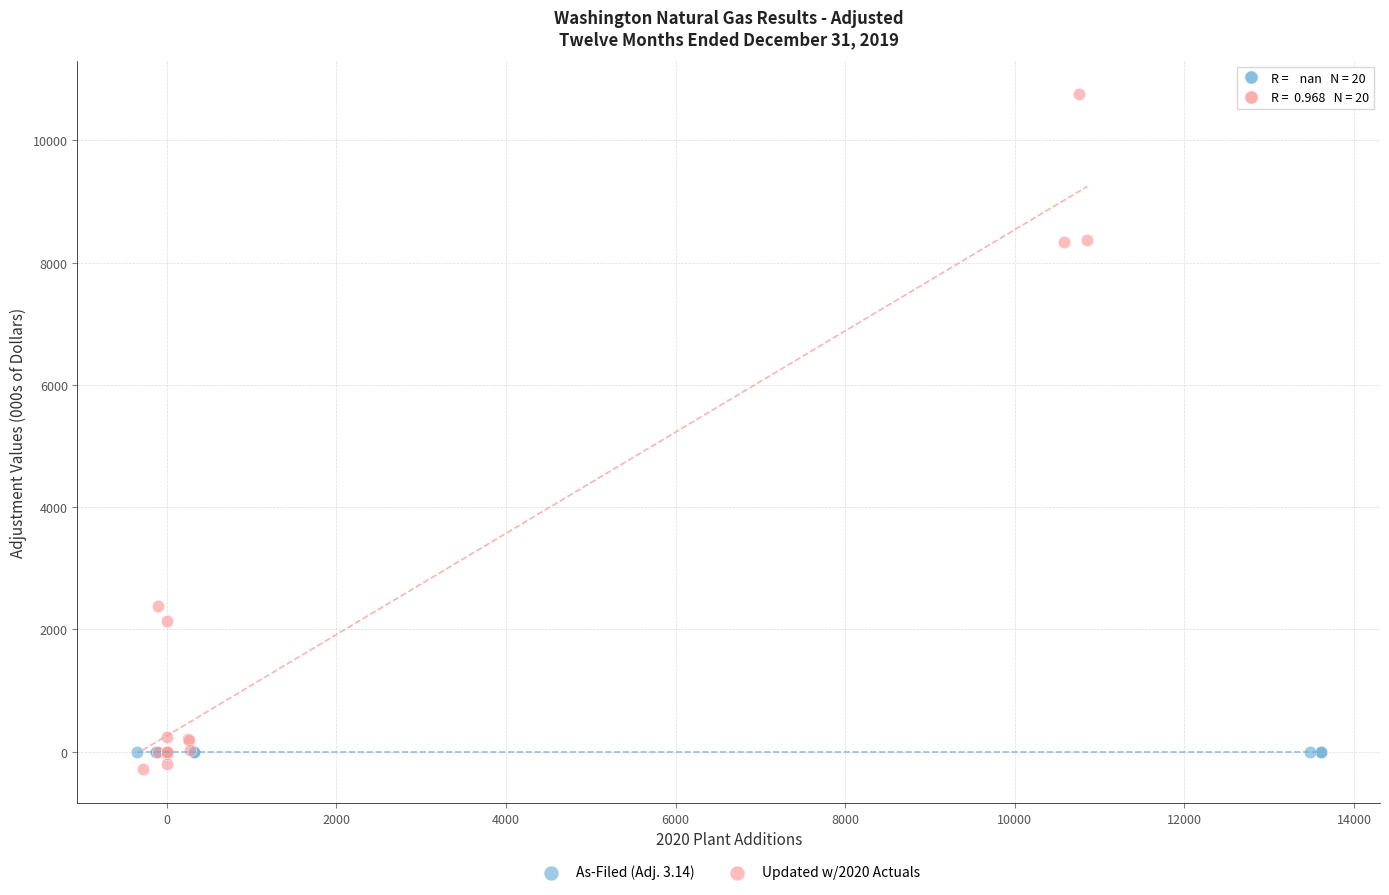

Which series contains the highest Y value?

Updated w/2020 Actuals